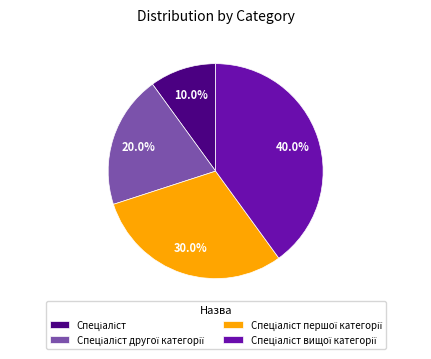

How many segments does this pie chart have?

4